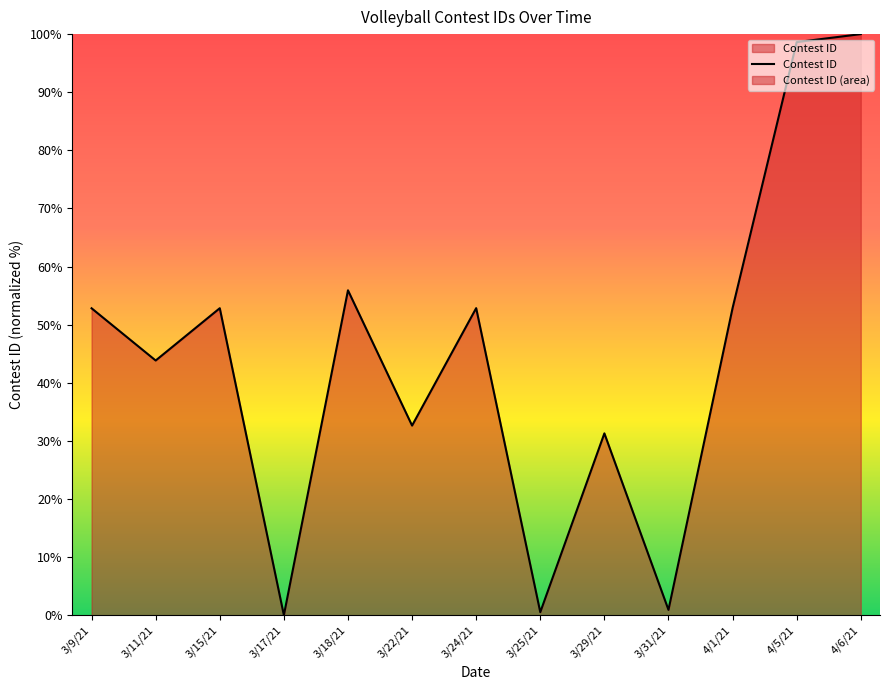

What position from the left is 3/11/21?

2